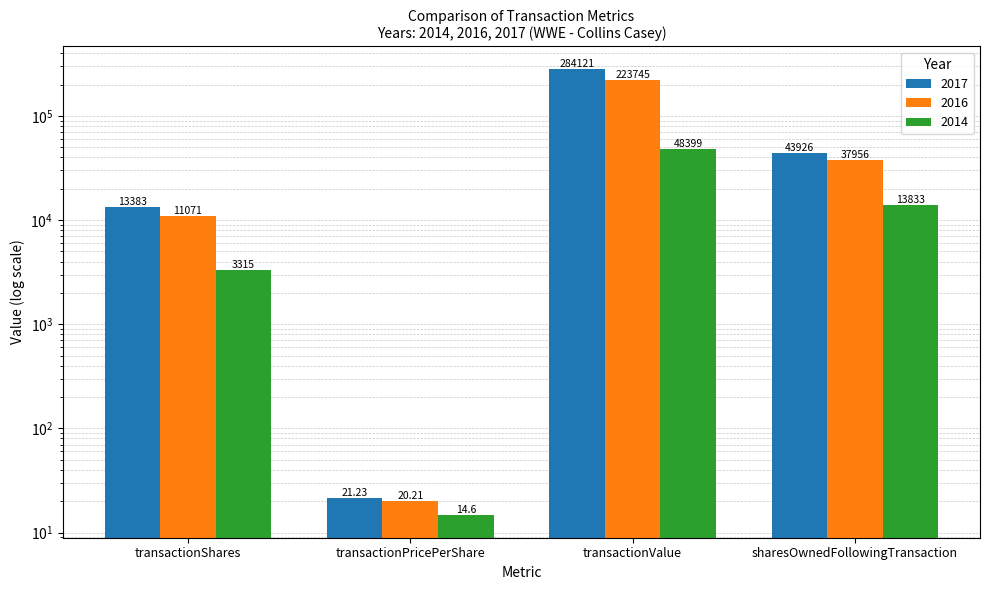

At which category is the sum across all series the highest?

transactionValue